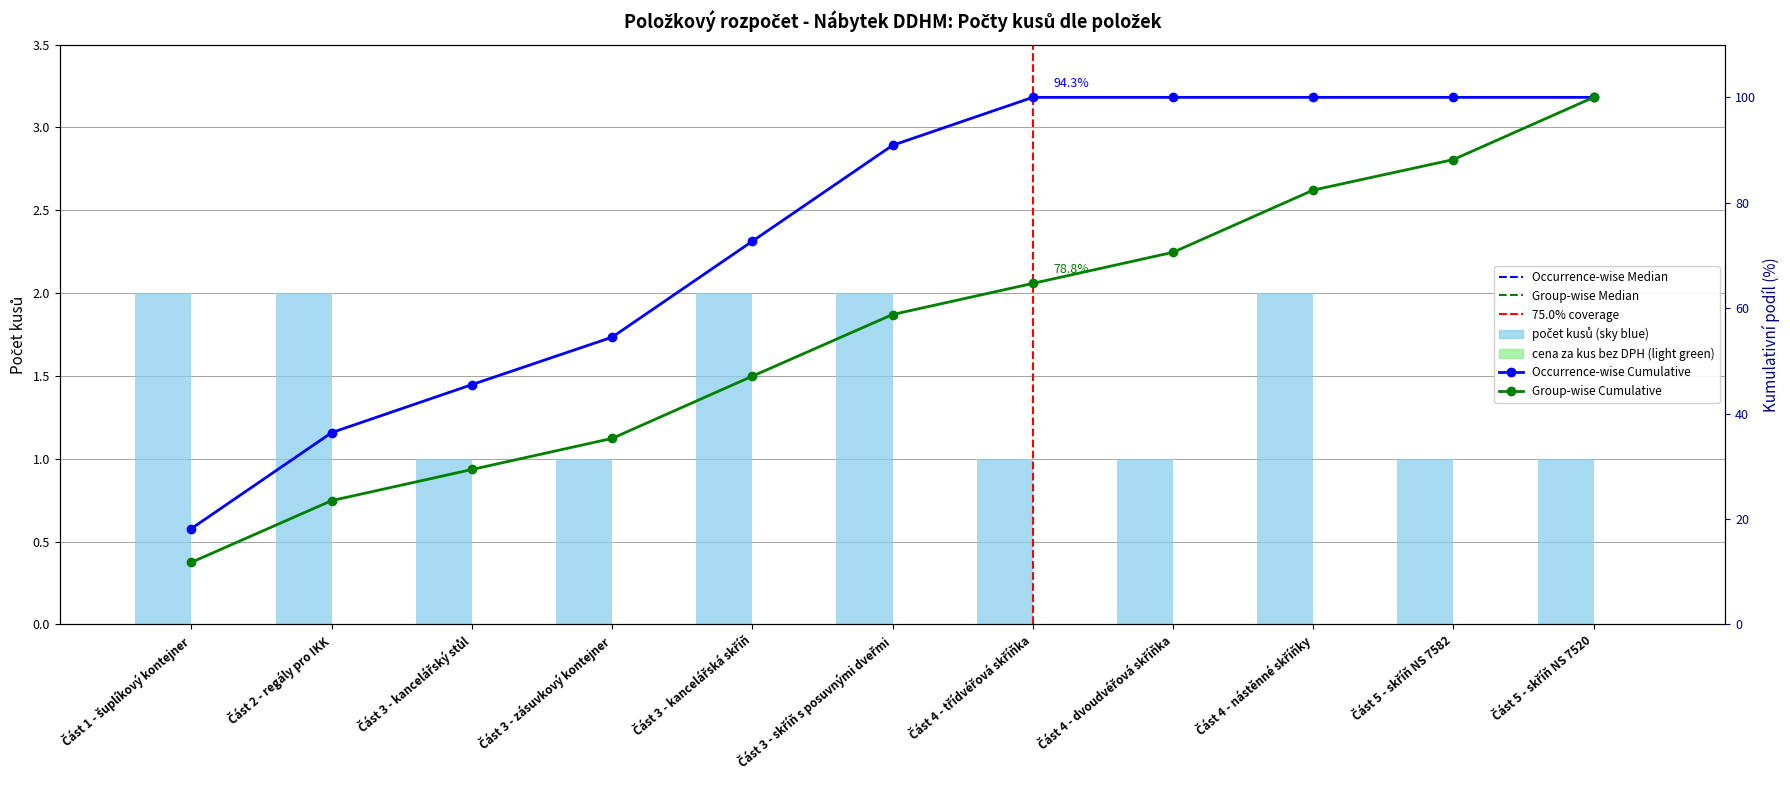

List the labels in order of value, largest first.

Část 1 - šuplíkový kontejner, Část 2 - regály pro IKK, Část 3 - kancelářská skříň, Část 3 - skříň s posuvnými dveřmi, Část 4 - nástěnné skříňky, Část 3 - kancelářský stůl, Část 3 - zásuvkový kontejner, Část 4 - třídvéřová skříňka, Část 4 - dvoudvéřová skříňka, Část 5 - skříň NS 7582, Část 5 - skříň NS 7520